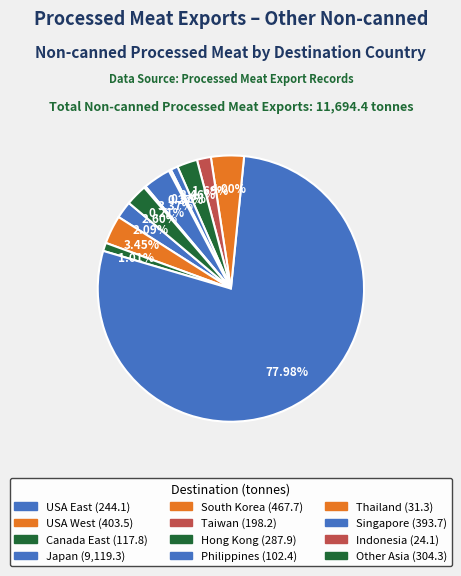

Rank the categories by value from lowest to highest.

Indonesia, Thailand, Philippines, Canada East, Taiwan, USA East, Hong Kong, Other Asia, Singapore, USA West, South Korea, Japan